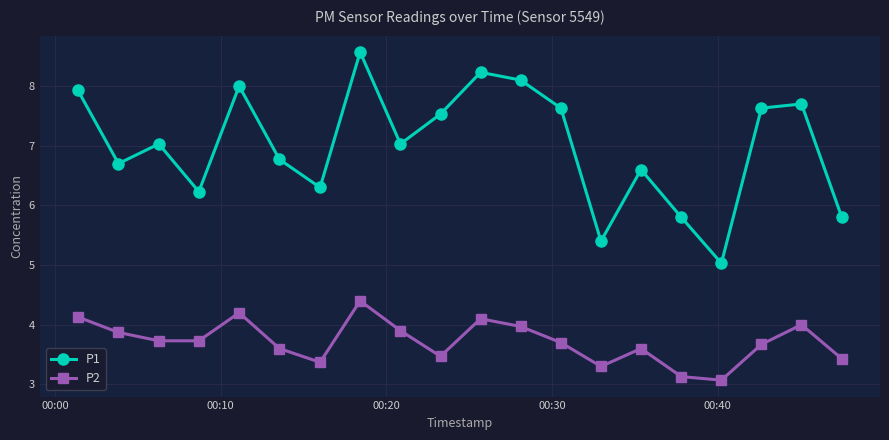

Which series has the largest range (max minus min)?

P1